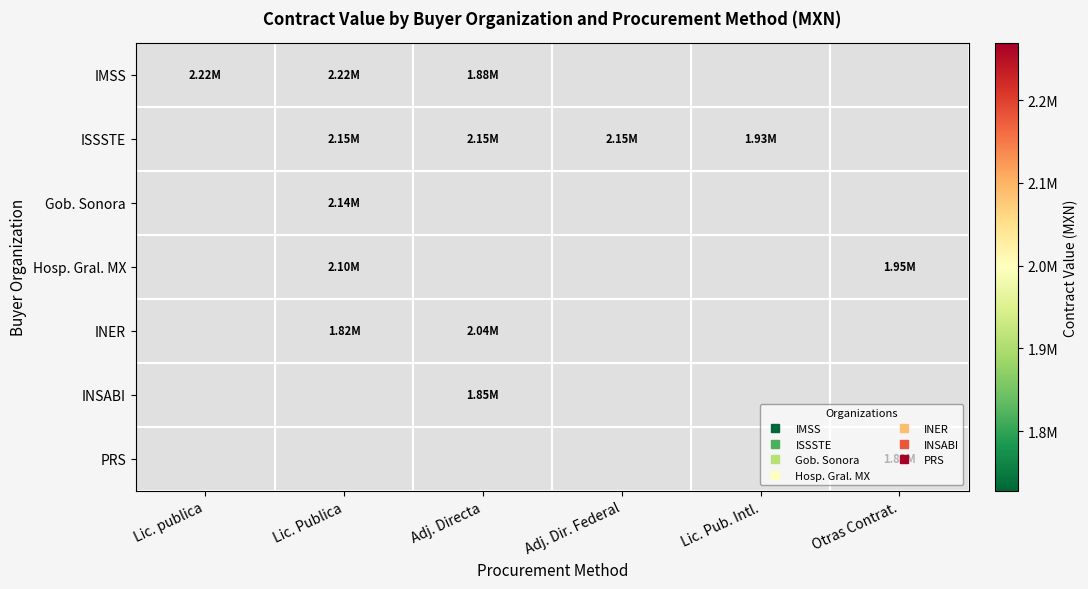

At how many categories does at least one series exceed 1993189?

4